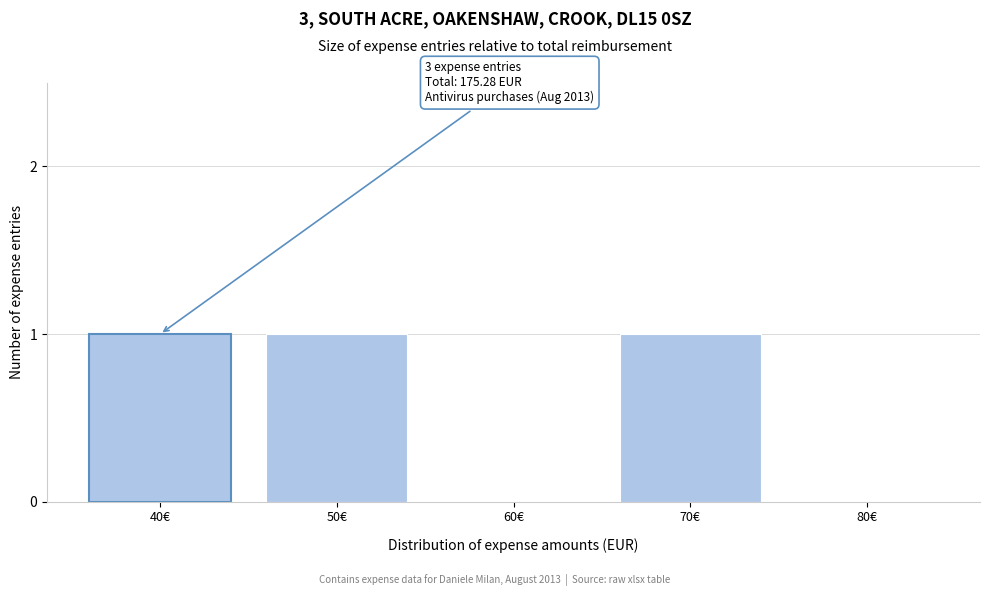

Reading left to right, transcribe all the data shown in this chart.

40€=1	50€=1	60€=0	70€=1	80€=0